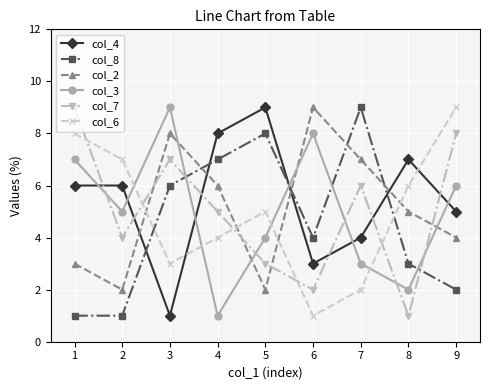

What is the greatest value displayed?

9